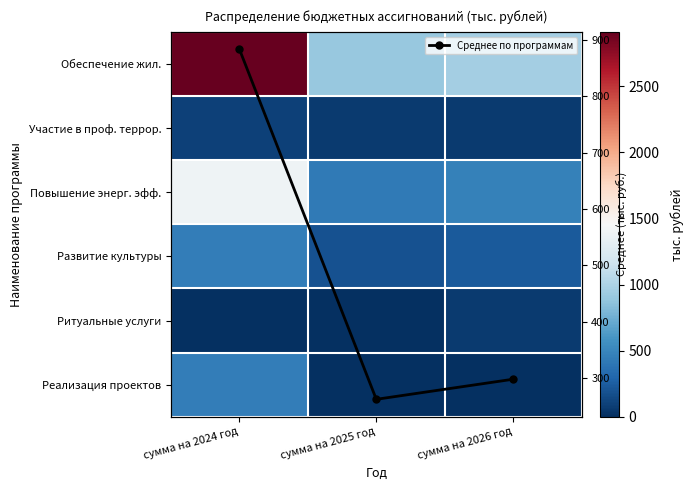

What is the difference between the maximum and minimum values in the Обеспечение жил. series?

2007.8